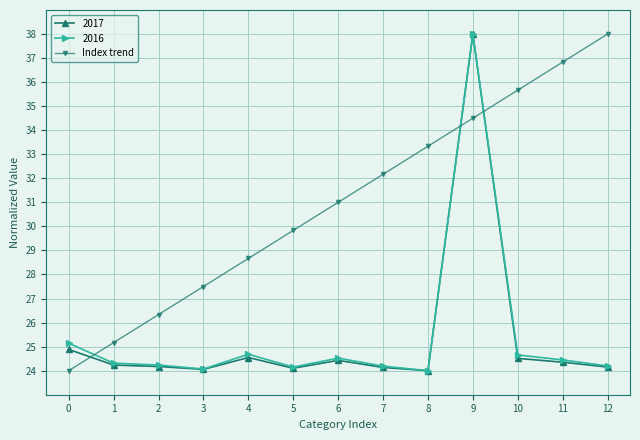

Which series has the largest total across all categories?

Index trend